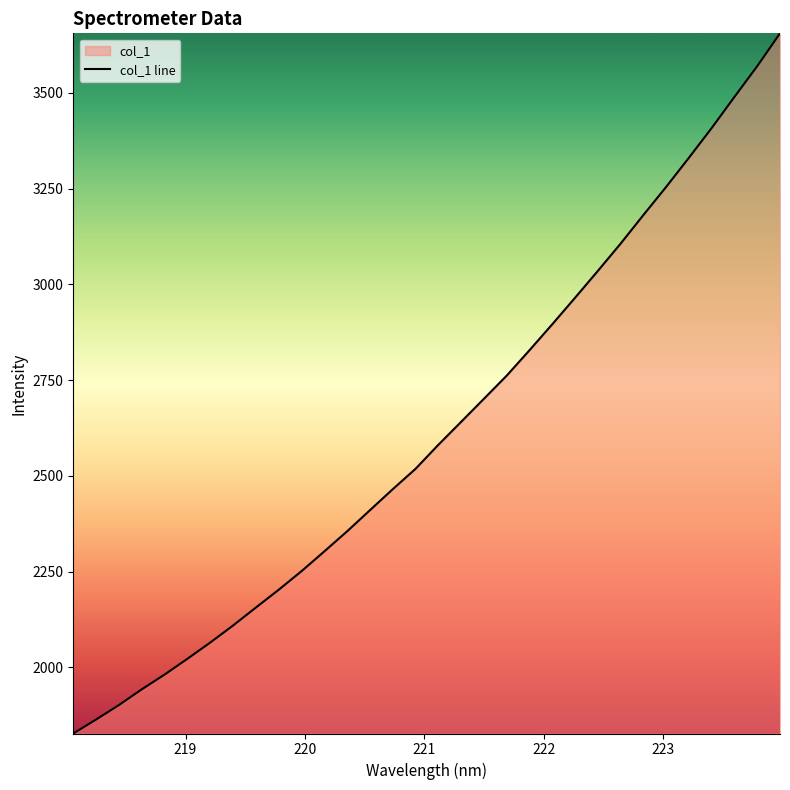

What is the sum of all values?

83774.5